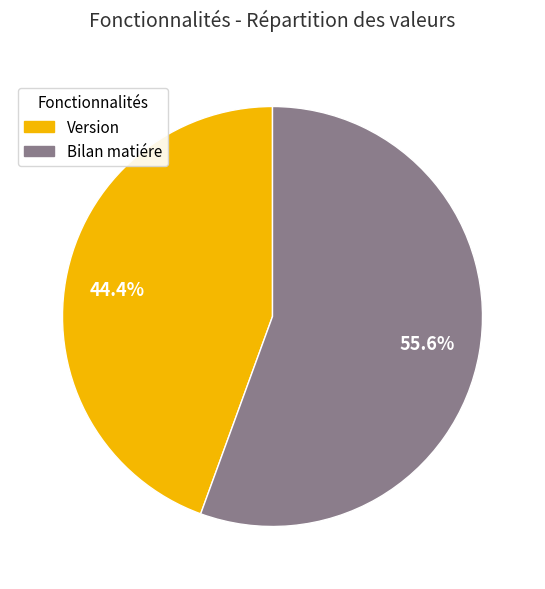

Which slice is the smallest?

Version